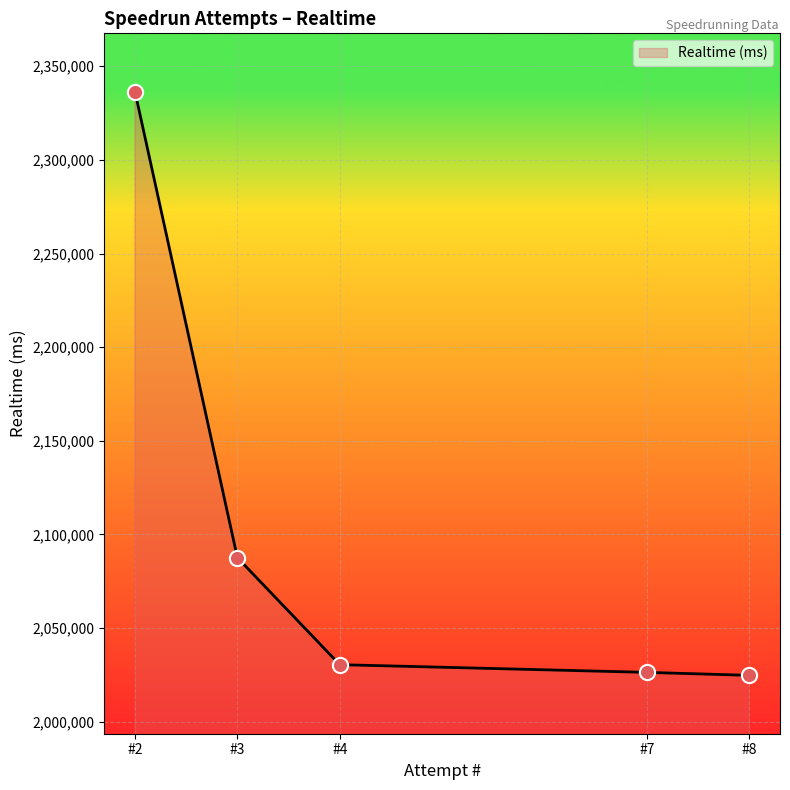

What is the change in value from #4 to #2?

+305989